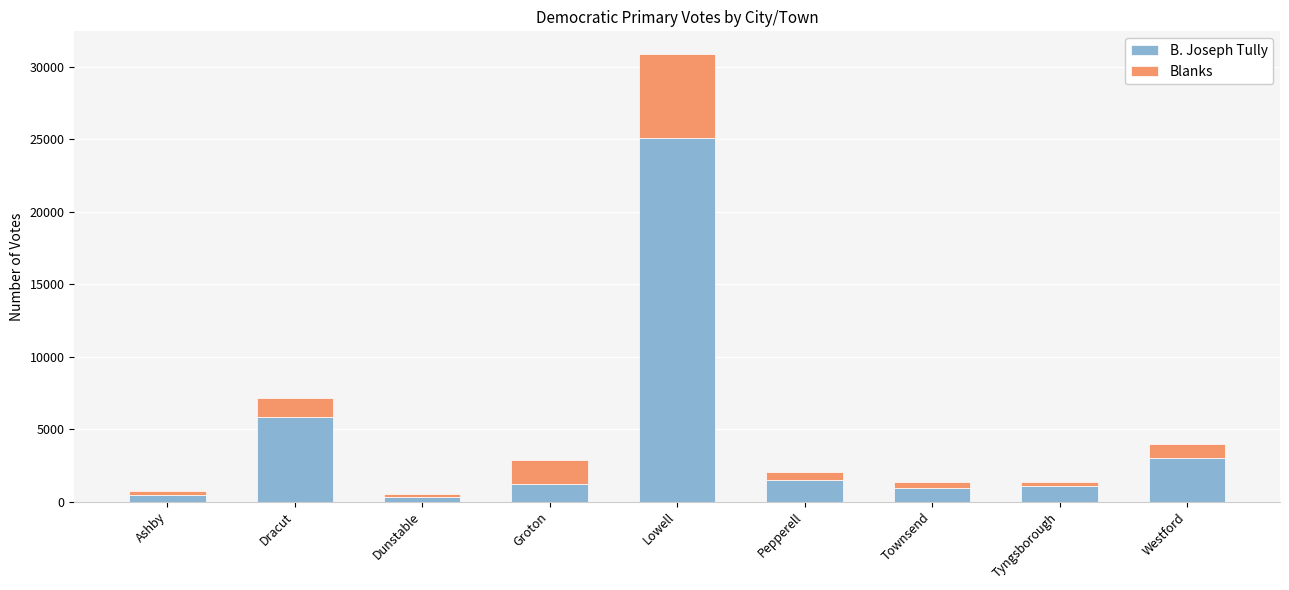

What is the difference between the second highest and second lowest values in the B. Joseph Tully series?

5358